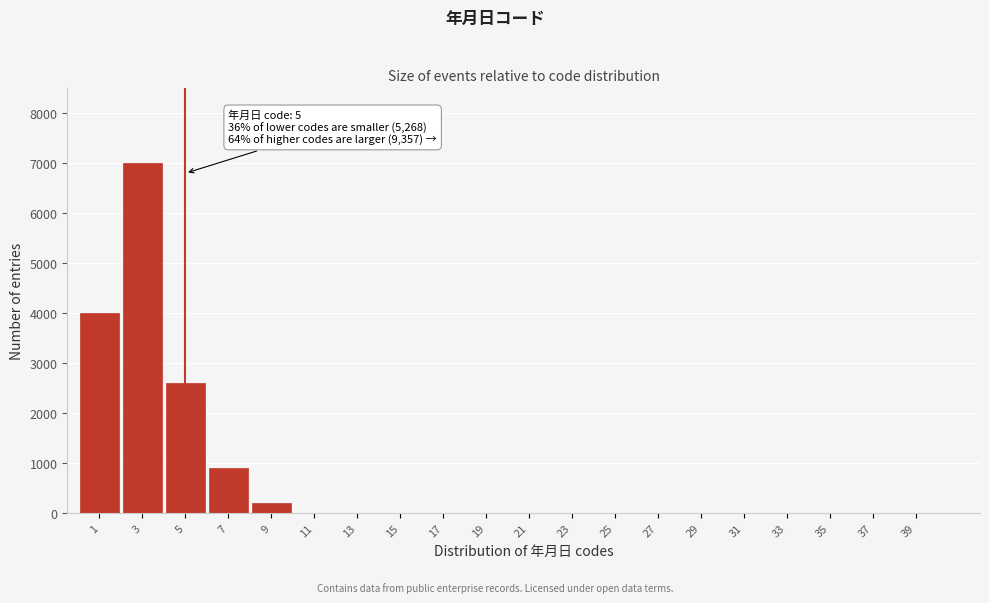

Reading left to right, extract all data points from this chart.

1=4000	3=7000	5=2600	7=900	9=200	11=0	13=0	15=0	17=0	19=0	21=0	23=0	25=0	27=0	29=0	31=0	33=0	35=0	37=0	39=0